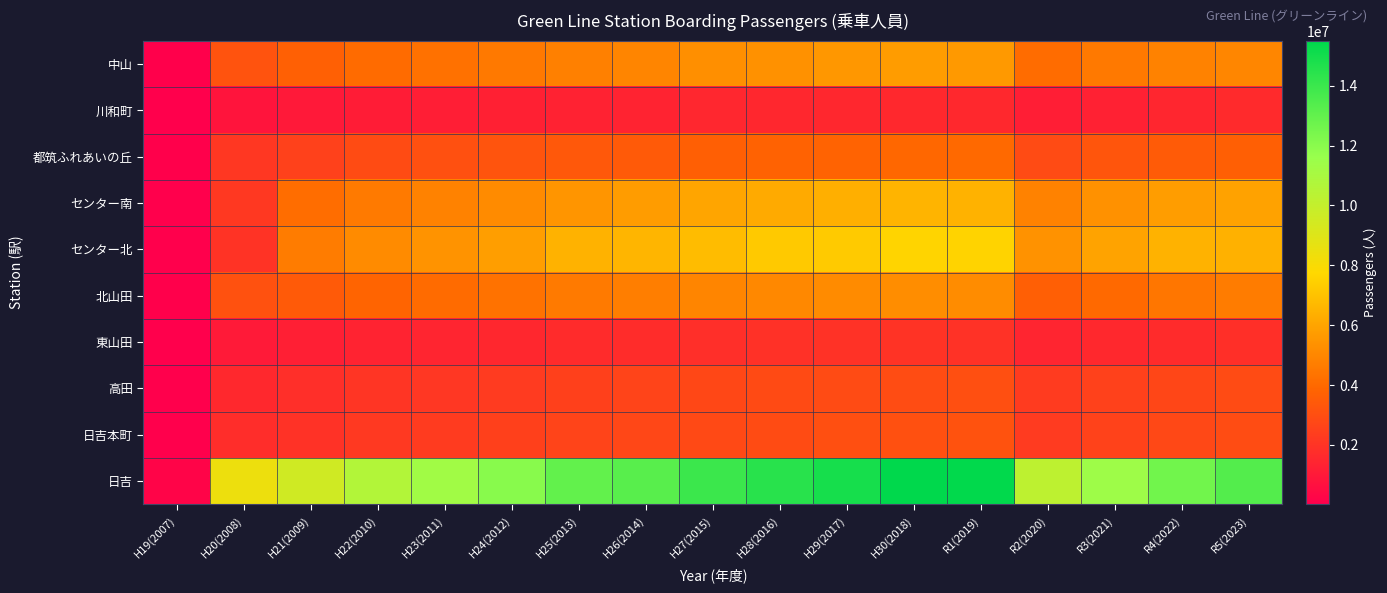

Reading left to right, transcribe all the data shown in this chart.

中山: H19(2007)=69072	H20(2008)=3180610	H21(2009)=3680791	H22(2010)=4072778	H23(2011)=4270603	H24(2012)=4535856	H25(2013)=4768623	H26(2014)=4947266	H27(2015)=5294970	H28(2016)=5358247	H29(2017)=5563481	H30(2018)=5700486	R1(2019)=5630185	R2(2020)=4125912	R3(2021)=4533683	R4(2022)=4834974	R5(2023)=4992769
川和町: H19(2007)=15082	H20(2008)=818368	H21(2009)=1009170	H22(2010)=1126649	H23(2011)=1191791	H24(2012)=1262878	H25(2013)=1338717	H26(2014)=1397907	H27(2015)=1506188	H28(2016)=1539079	H29(2017)=1551789	H30(2018)=1581581	R1(2019)=1581067	R2(2020)=1179182	R3(2021)=1314860	R4(2022)=1476638	R5(2023)=1642270
都筑ふれあいの丘: H19(2007)=54663	H20(2008)=2133791	H21(2009)=2514168	H22(2010)=2889238	H23(2011)=3082524	H24(2012)=3222145	H25(2013)=3387613	H26(2014)=3461267	H27(2015)=3644132	H28(2016)=3753535	H29(2017)=3791176	H30(2018)=3933353	R1(2019)=4026818	R2(2020)=2871740	R3(2021)=3259119	R4(2022)=3511443	R5(2023)=3660334
センター南: H19(2007)=36967	H20(2008)=2173975	H21(2009)=4136243	H22(2010)=4589657	H23(2011)=4848998	H24(2012)=5147567	H25(2013)=5496591	H26(2014)=5705264	H27(2015)=6061053	H28(2016)=6186099	H29(2017)=6389132	H30(2018)=6519241	R1(2019)=6467552	R2(2020)=4831841	R3(2021)=5338184	R4(2022)=5734210	R5(2023)=5936549
センター北: H19(2007)=34281	H20(2008)=2002430	H21(2009)=4665911	H22(2010)=5159777	H23(2011)=5400319	H24(2012)=5820109	H25(2013)=6462830	H26(2014)=6555094	H27(2015)=6792142	H28(2016)=7229352	H29(2017)=7294471	H30(2018)=7611502	R1(2019)=7595793	R2(2020)=5386100	R3(2021)=5960619	R4(2022)=6458344	R5(2023)=6430435
北山田: H19(2007)=71262	H20(2008)=3119290	H21(2009)=3442269	H22(2010)=3851912	H23(2011)=4069223	H24(2012)=4331411	H25(2013)=4604095	H26(2014)=4721639	H27(2015)=4951788	H28(2016)=5050081	H29(2017)=5146389	H30(2018)=5242828	R1(2019)=5215186	R2(2020)=3631854	R3(2021)=4021152	R4(2022)=4442618	R5(2023)=4648161
東山田: H19(2007)=21216	H20(2008)=1042819	H21(2009)=1237896	H22(2010)=1393314	H23(2011)=1442638	H24(2012)=1549358	H25(2013)=1705978	H26(2014)=1735682	H27(2015)=1814212	H28(2016)=1904678	H29(2017)=1945488	H30(2018)=2006311	R1(2019)=1934730	R2(2020)=1443760	R3(2021)=1567344	R4(2022)=1706110	R5(2023)=1842321
高田: H19(2007)=39668	H20(2008)=1574586	H21(2009)=1806679	H22(2010)=2051514	H23(2011)=2119486	H24(2012)=2255700	H25(2013)=2484972	H26(2014)=2636730	H27(2015)=2762701	H28(2016)=2853827	H29(2017)=2872511	H30(2018)=2930329	R1(2019)=3011622	R2(2020)=2293779	R3(2021)=2497835	R4(2022)=2688335	R5(2023)=2859825
日吉本町: H19(2007)=26480	H20(2008)=1750580	H21(2009)=1939033	H22(2010)=2209369	H23(2011)=2291910	H24(2012)=2470180	H25(2013)=2638321	H26(2014)=2719400	H27(2015)=2809762	H28(2016)=2897009	H29(2017)=3014140	H30(2018)=3094281	R1(2019)=3132018	R2(2020)=2258308	R3(2021)=2531735	R4(2022)=2792592	R5(2023)=2947541
日吉: H19(2007)=207070	H20(2008)=8434090	H21(2009)=9540407	H22(2010)=10648213	H23(2011)=11277576	H24(2012)=12044240	H25(2013)=12991467	H26(2014)=13250025	H27(2015)=13981381	H28(2016)=14461921	H29(2017)=14893668	H30(2018)=15495609	R1(2019)=15456348	R2(2020)=10220920	R3(2021)=11413370	R4(2022)=12597602	R5(2023)=13361476